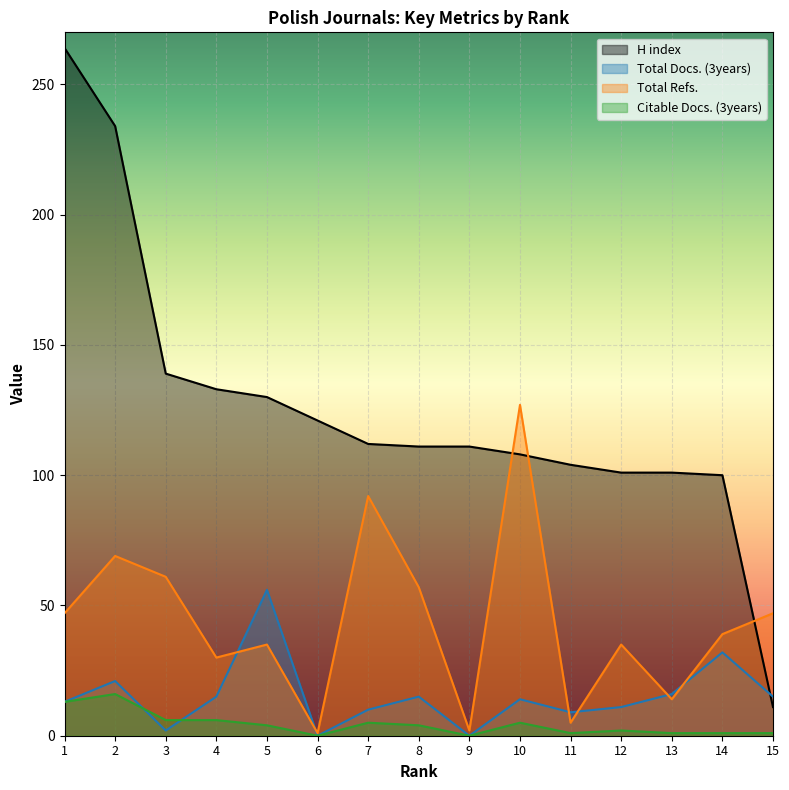

Reading right to left, transcribe all the data shown in this chart.

H index: 11	100	101	101	104	108	111	111	112	121	130	133	139	234	264
Total Docs. (3years): 15	32	16	11	9	14	0	15	10	0	56	15	2	21	13
Total Refs.: 47	39	14	35	5	127	2	57	92	1	35	30	61	69	47
Citable Docs. (3years): 1	1	1	2	1	5	0	4	5	0	4	6	6	16	13